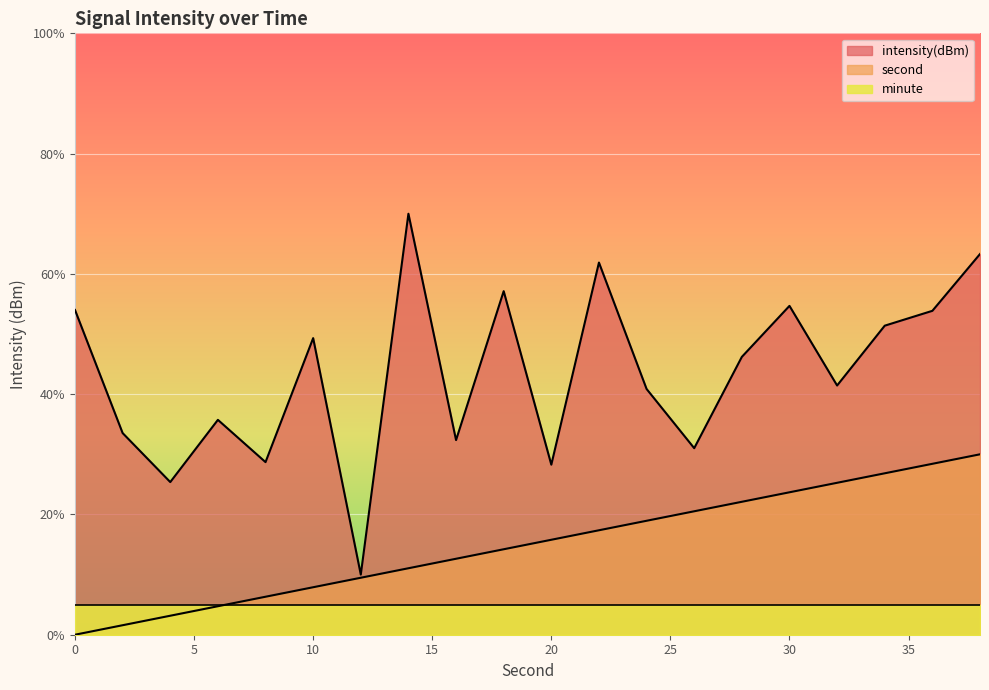

At which label is second closest to 15?

20